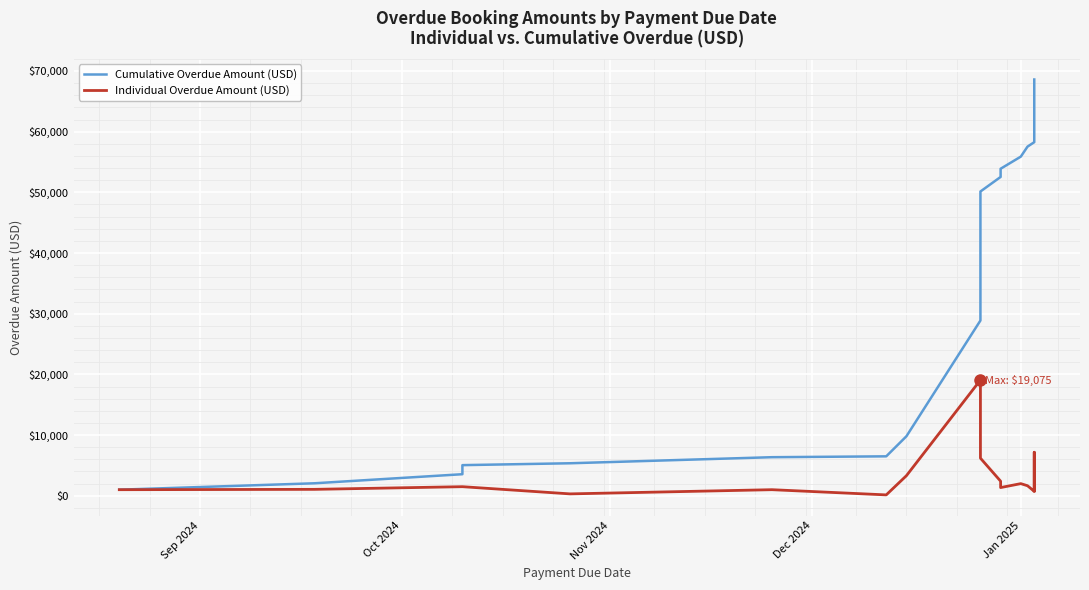

True or false: Individual Overdue Amount (USD) and Cumulative Overdue Amount (USD) cross at least once.

False